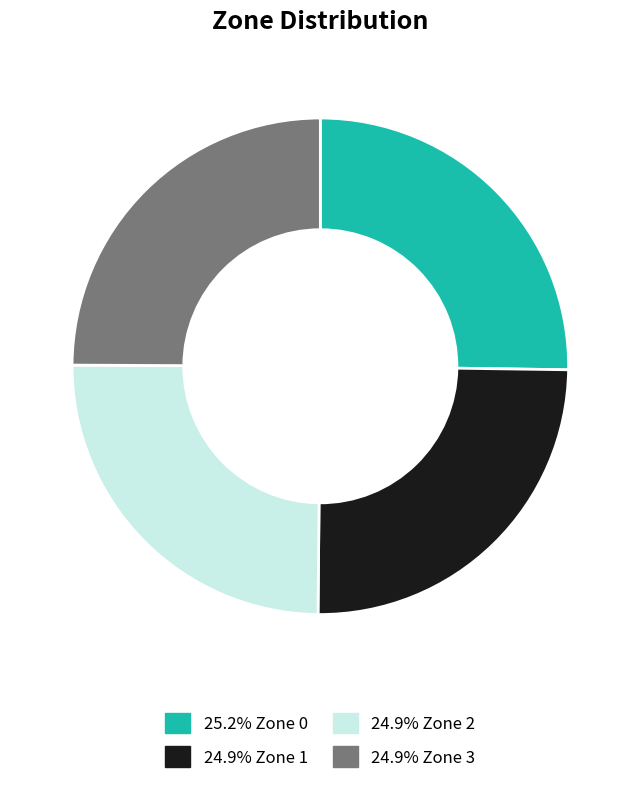

Is there any slice that represents more than half of the pie?

No